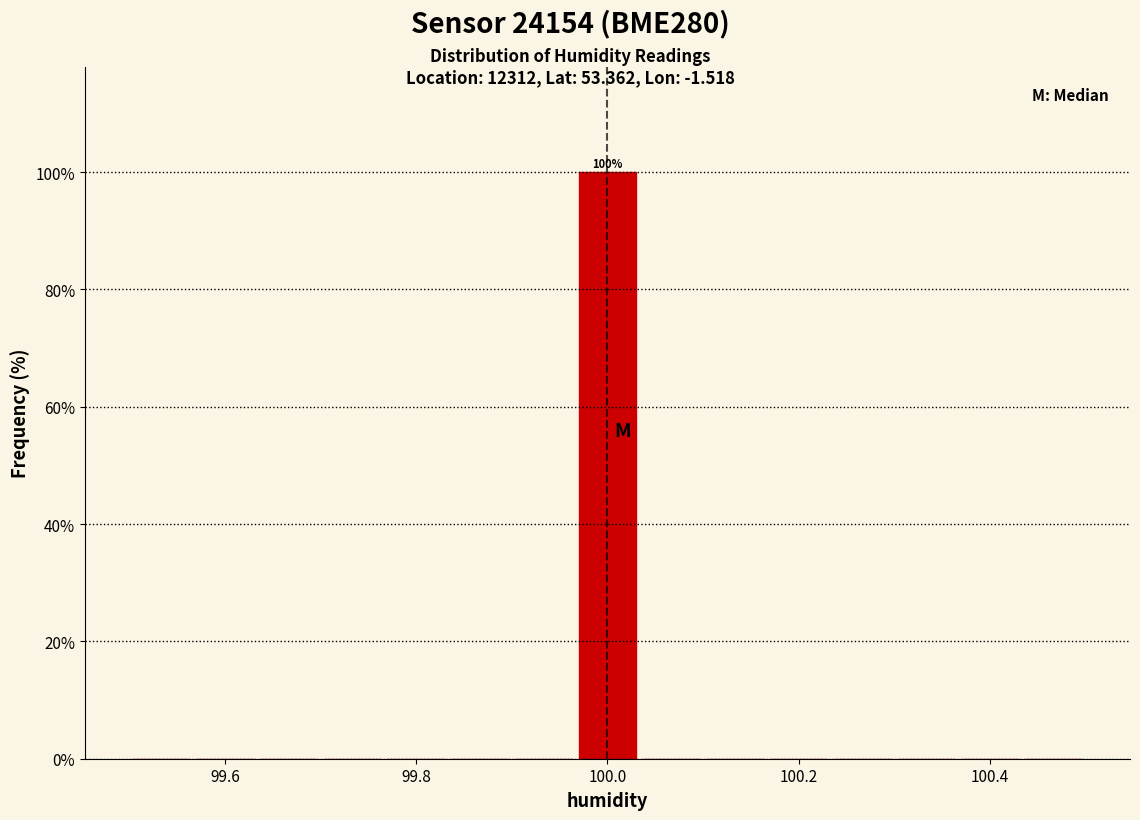

Read against the x-axis, roughly where is the centre of the tallest bar?

100.00